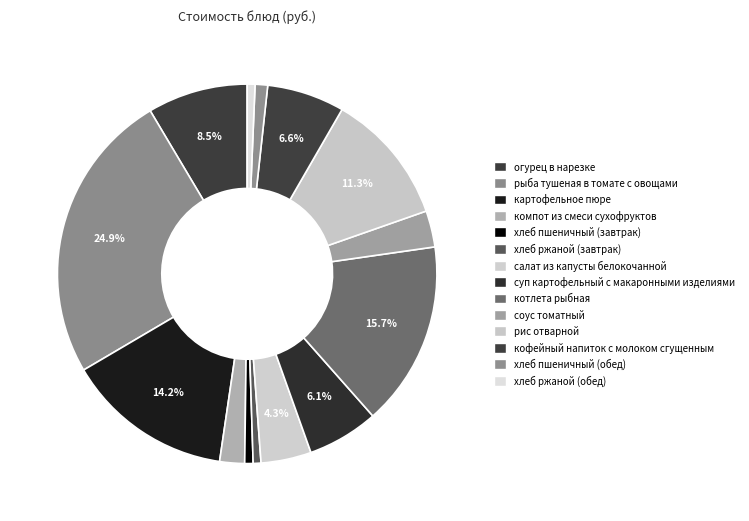

How many segments does this pie chart have?

14